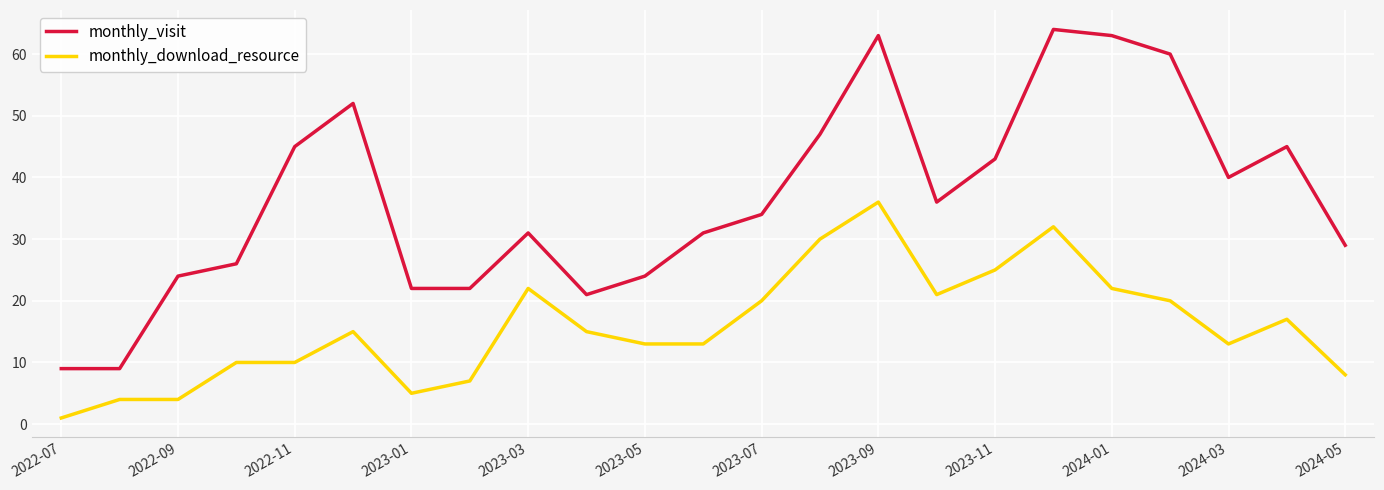

What is the highest value of the monthly_visit series?

64